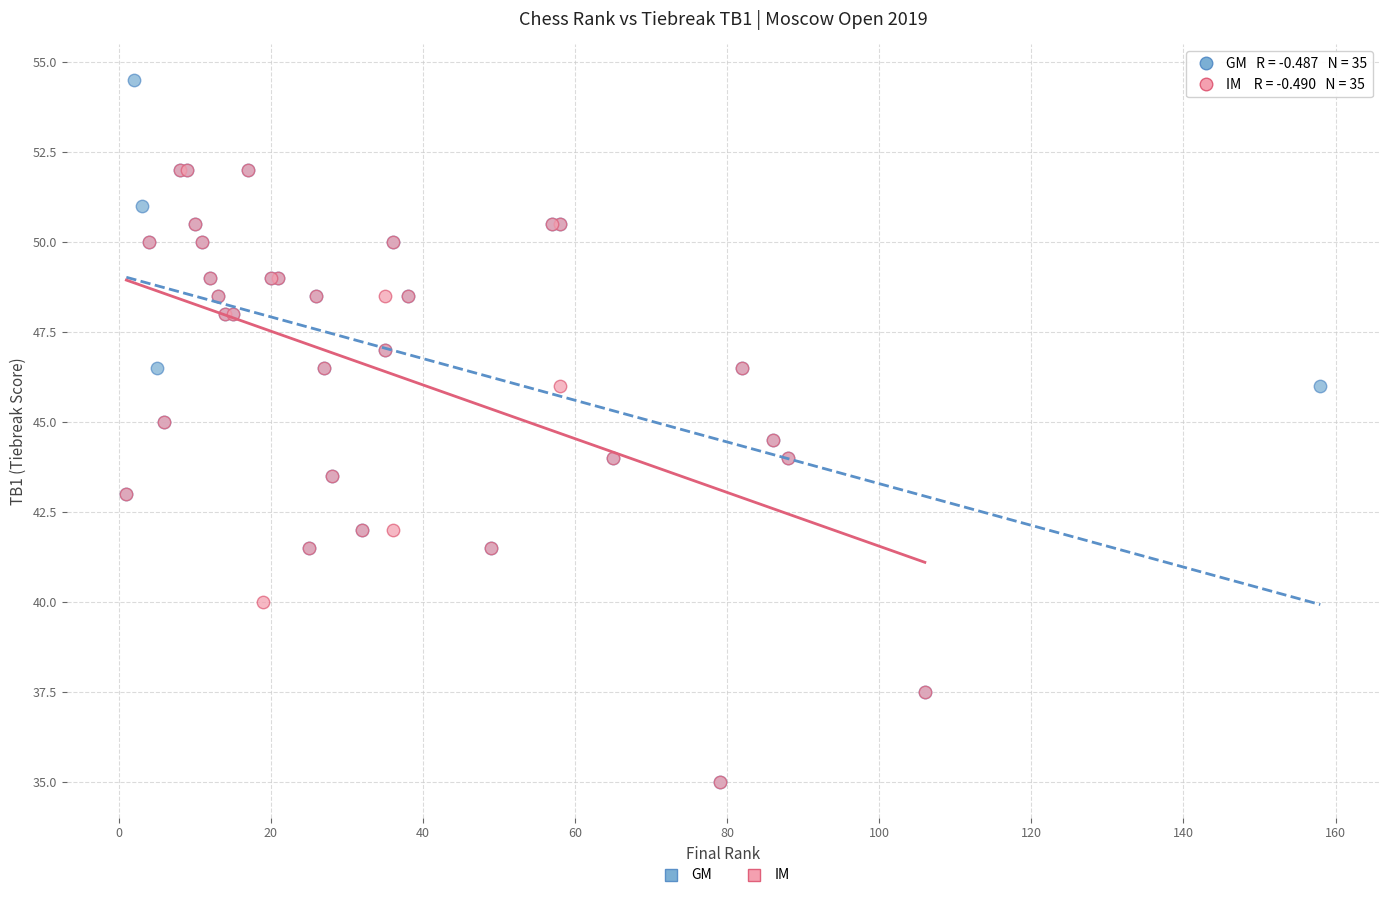

Which series has the largest Y range (max minus min)?

GM